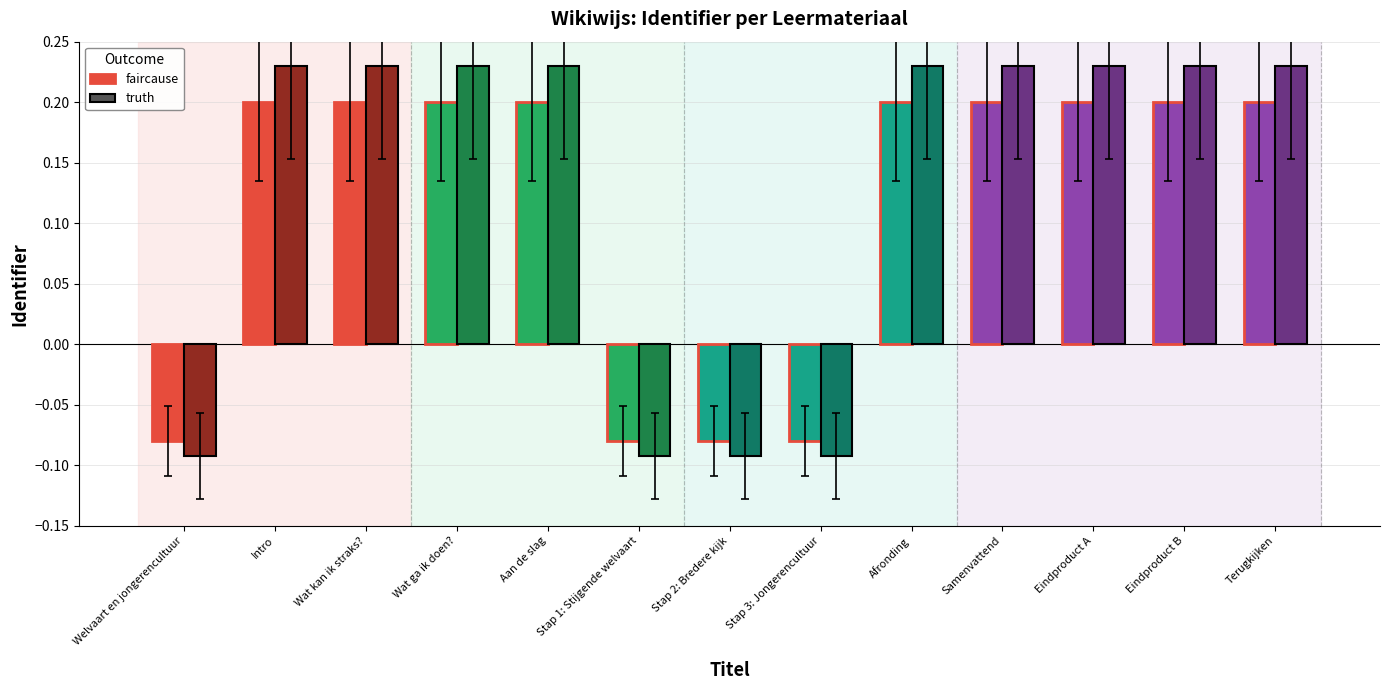

Which series changed the most between Welvaart en jongerencultuur and Intro?

truth